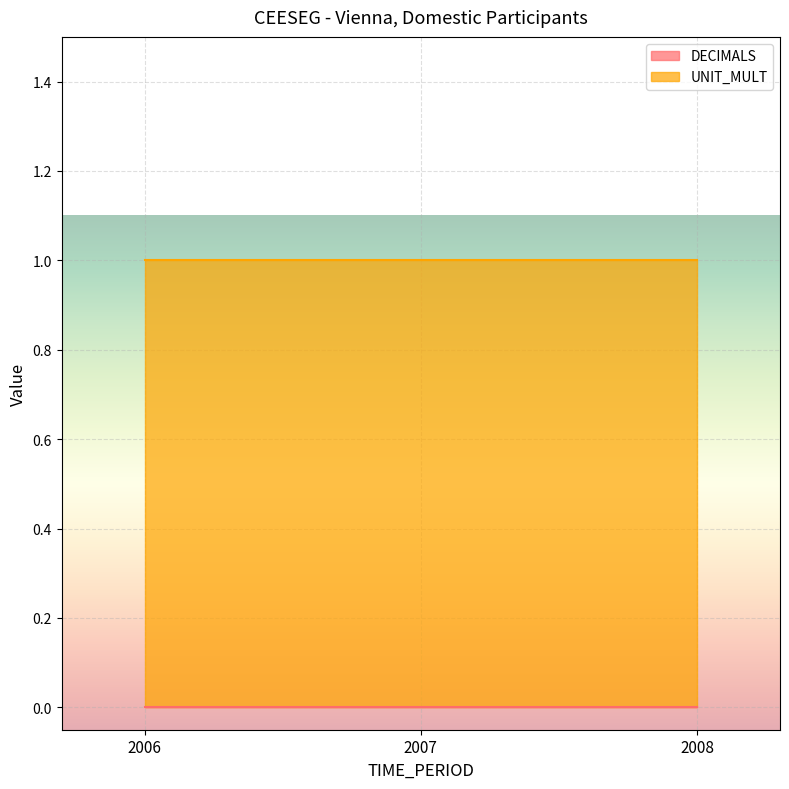

Which series changed the most between 2007 and 2008?

DECIMALS